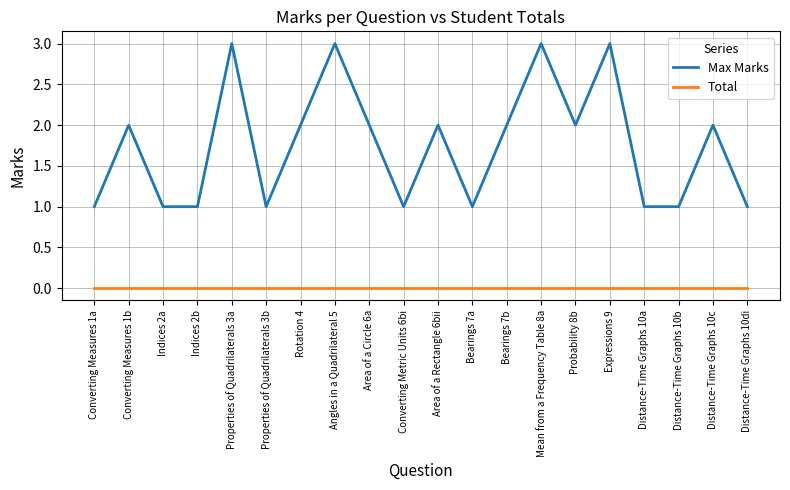

Which series has the largest total across all categories?

Max Marks